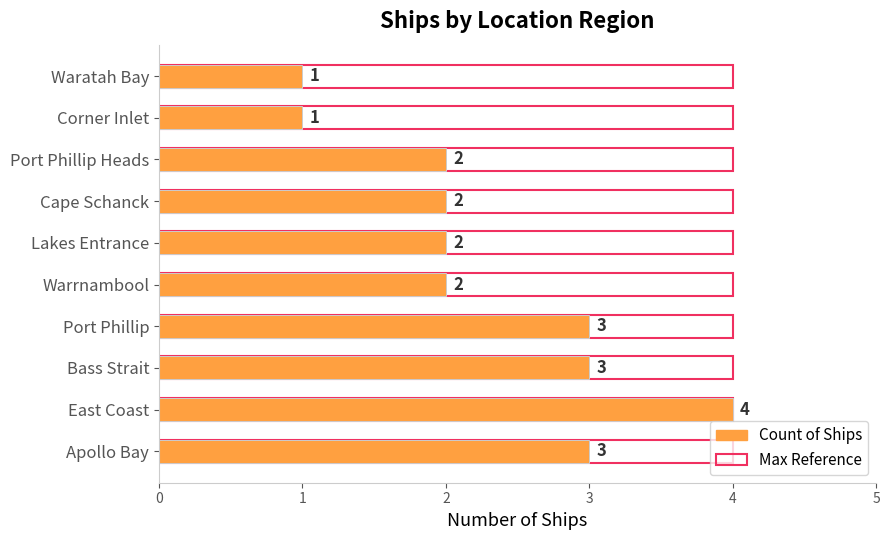

Is it true that Max Count Reference equals 0.8 at 6?

False